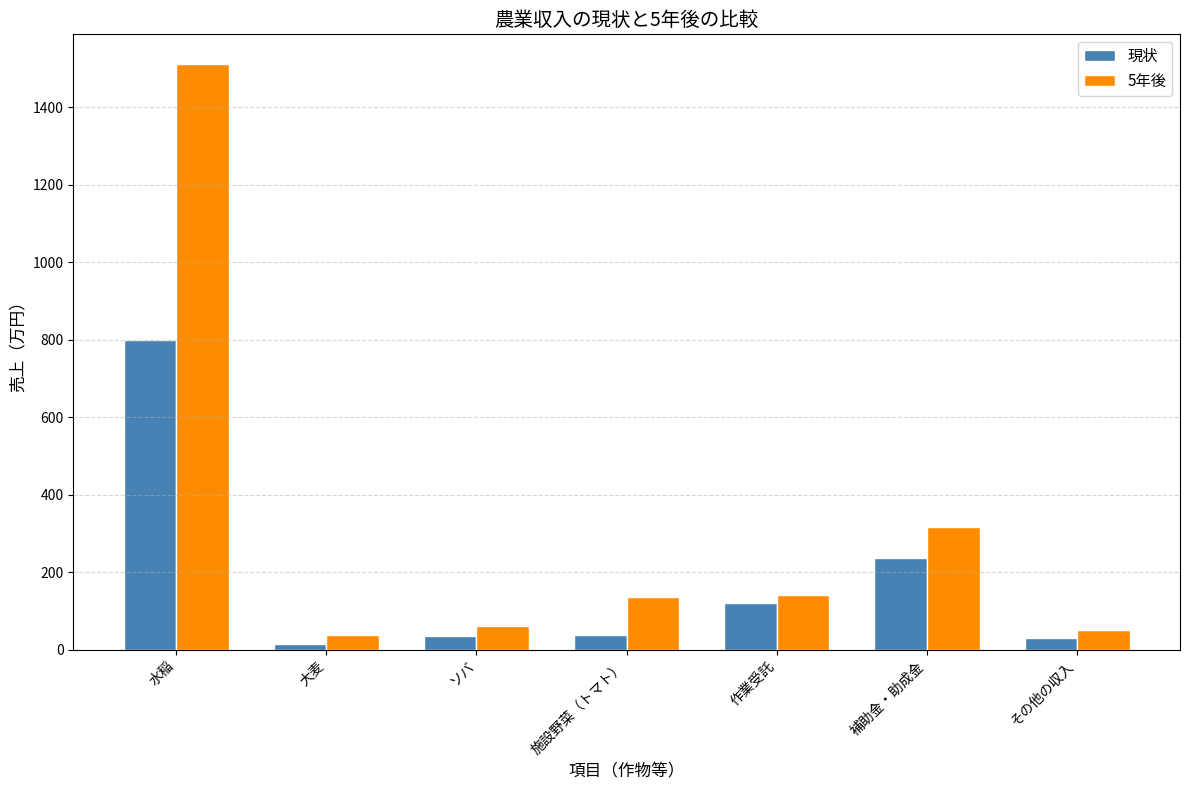

List the series in order of their peak value, highest first.

5年後, 現状